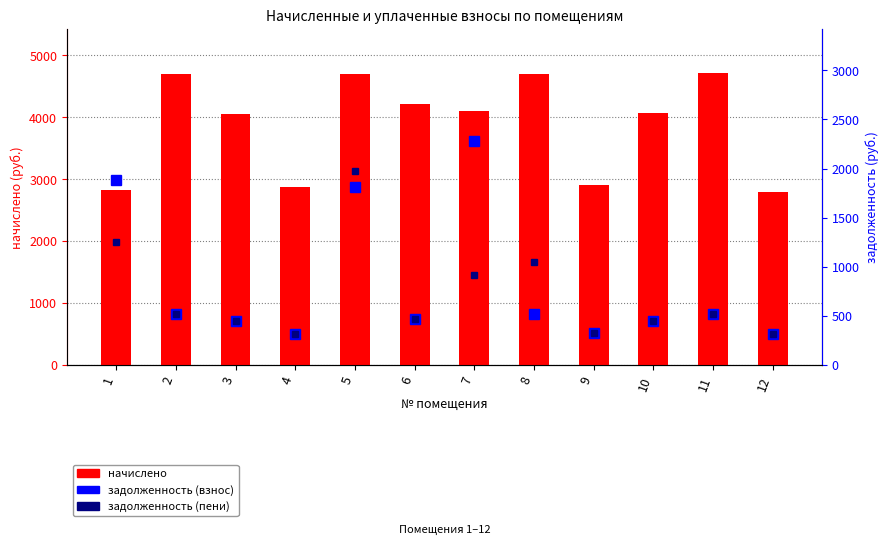

What is the difference between the highest and lowest values at 1?

1569.3